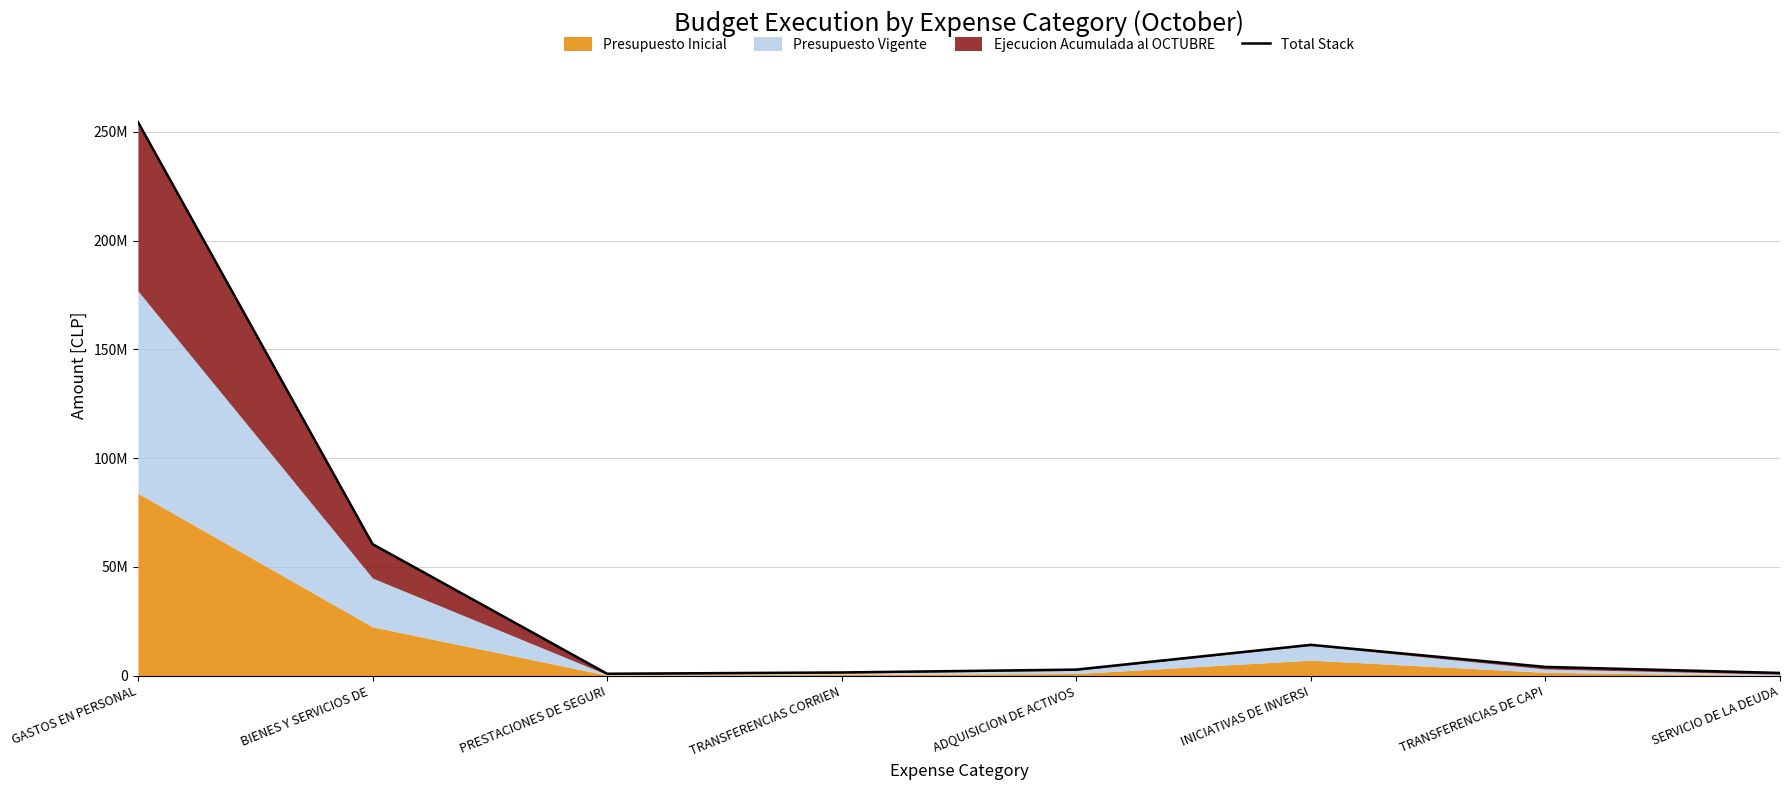

What is the average value?

42452248